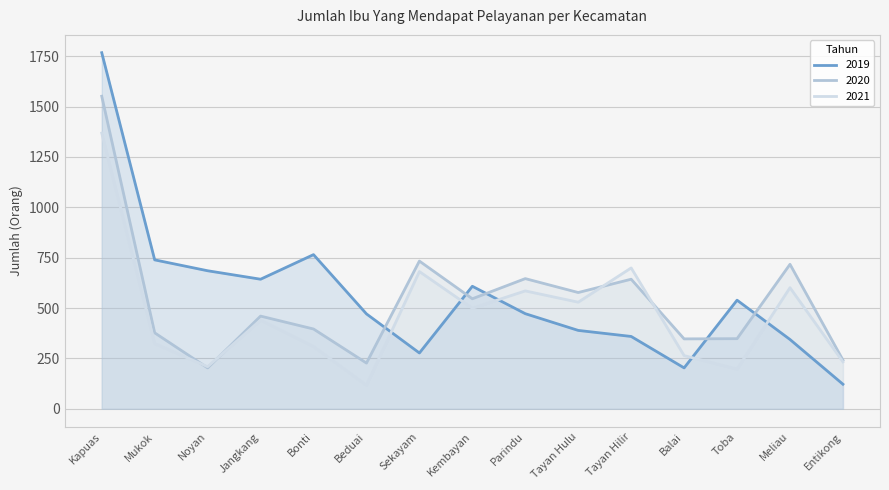

True or false: 2019 and 2021 intersect in this chart.

True